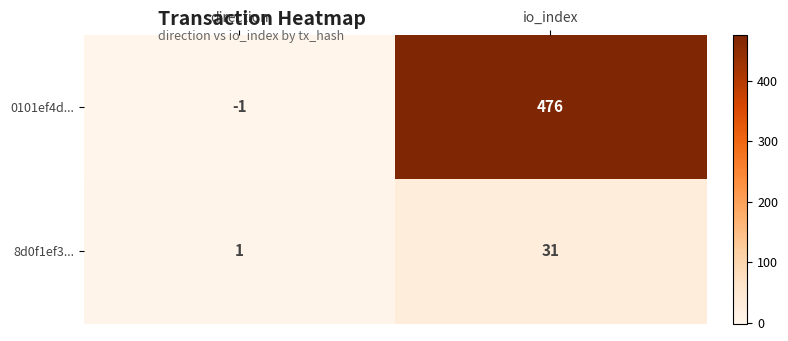

How many values in 0101ef4d... are above zero?

1